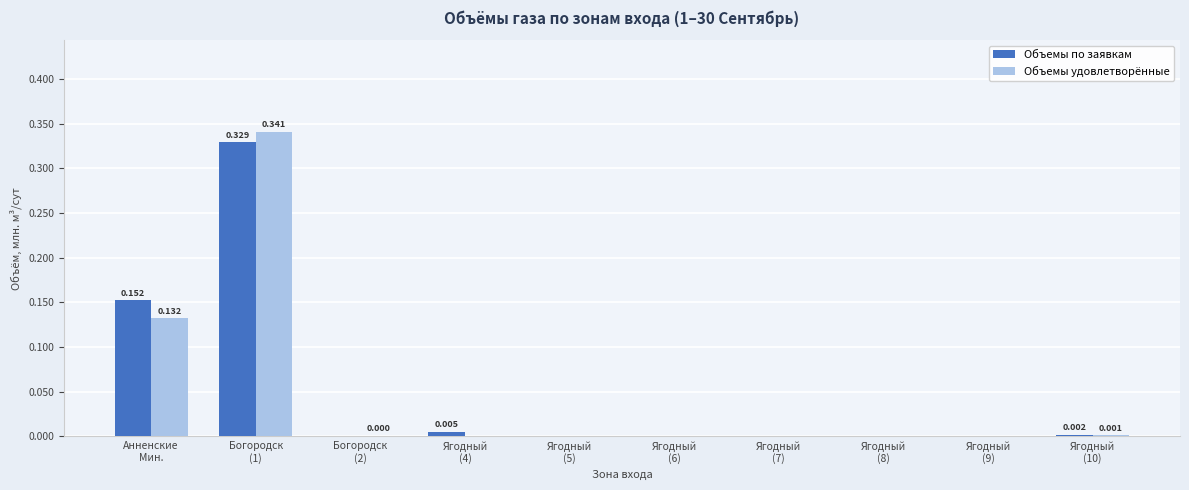

What are all the series names shown in the legend?

Объемы по заявкам, Объемы удовлетворённые